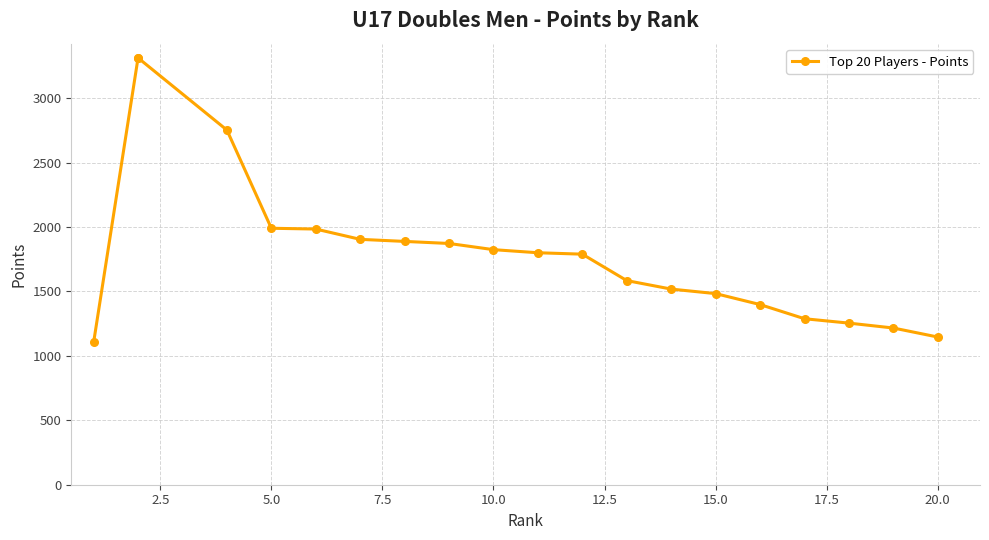

Is it true that the value at 15.0 is 1106?

False